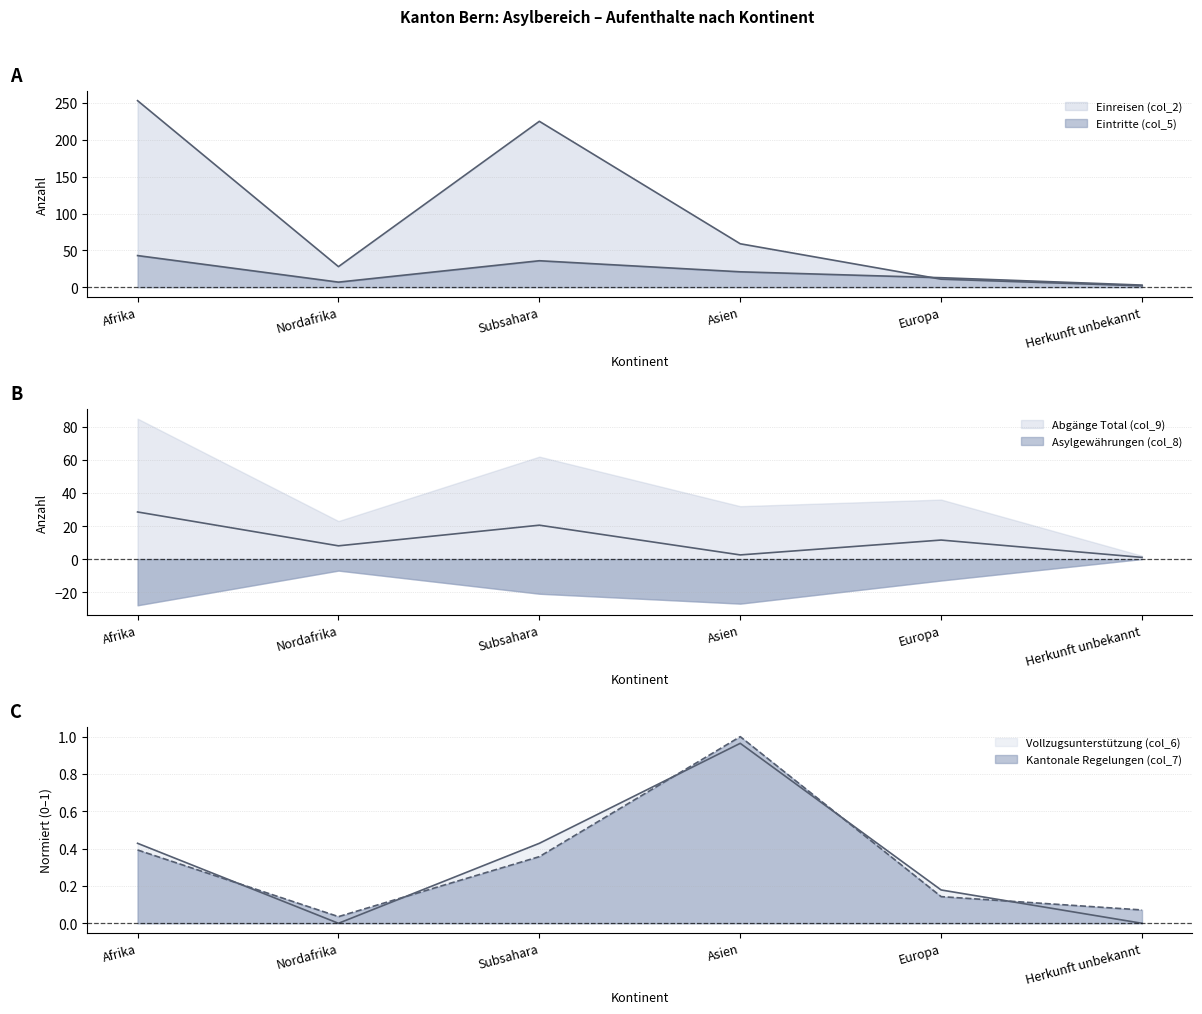

What is the label of the 6th point from the left?

Herkunft unbekannt